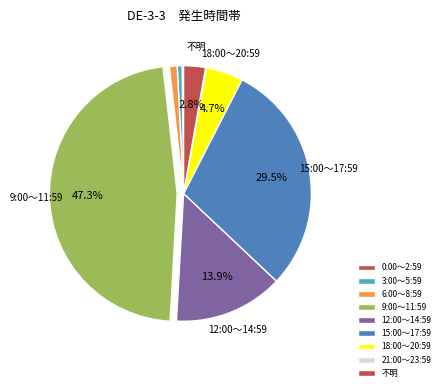

To the nearest percent, what is the difference between the 9:00～11:59 and 15:00～17:59 slice percentages?

18%